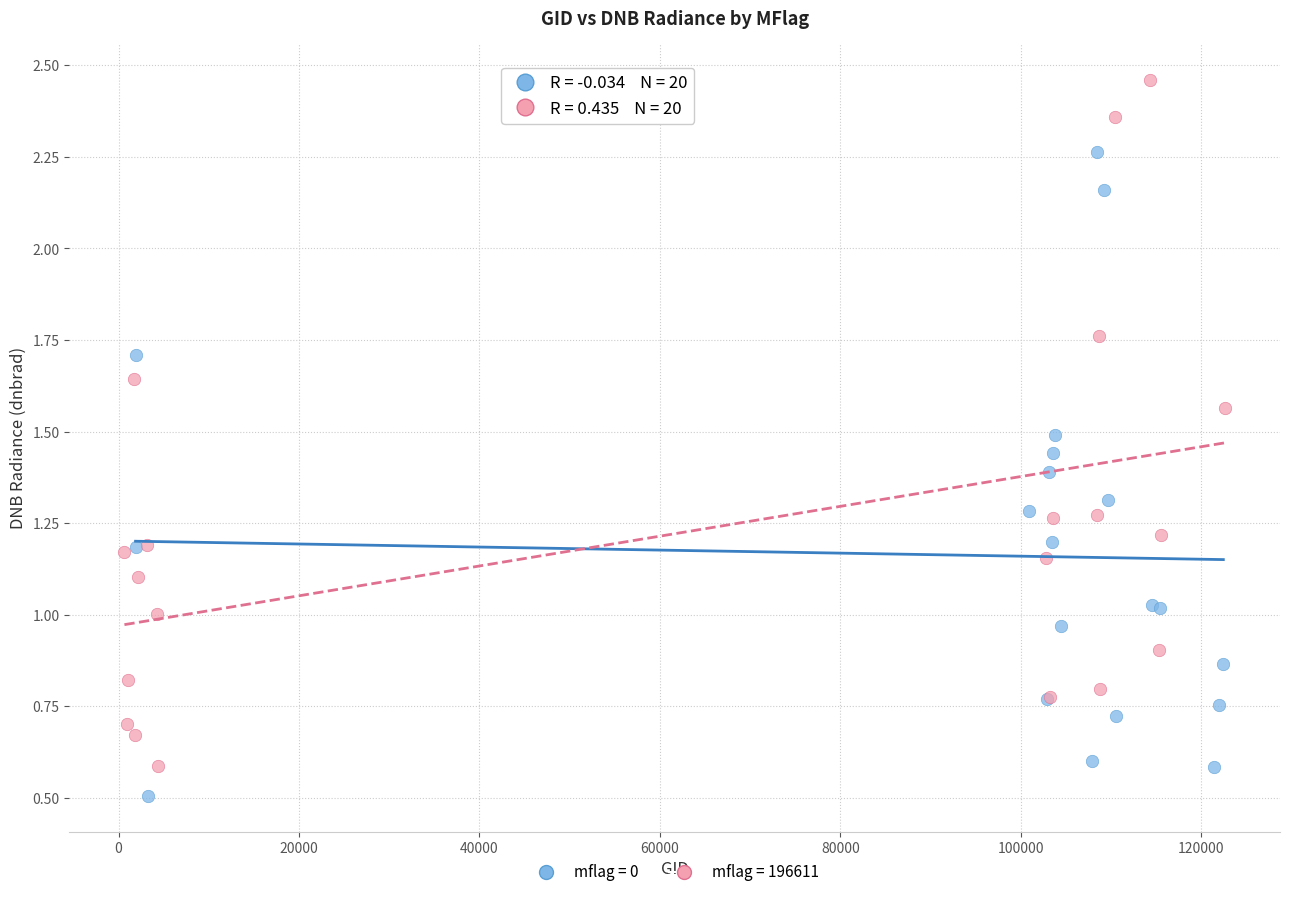

Which series contains the lowest Y value?

mflag = 0